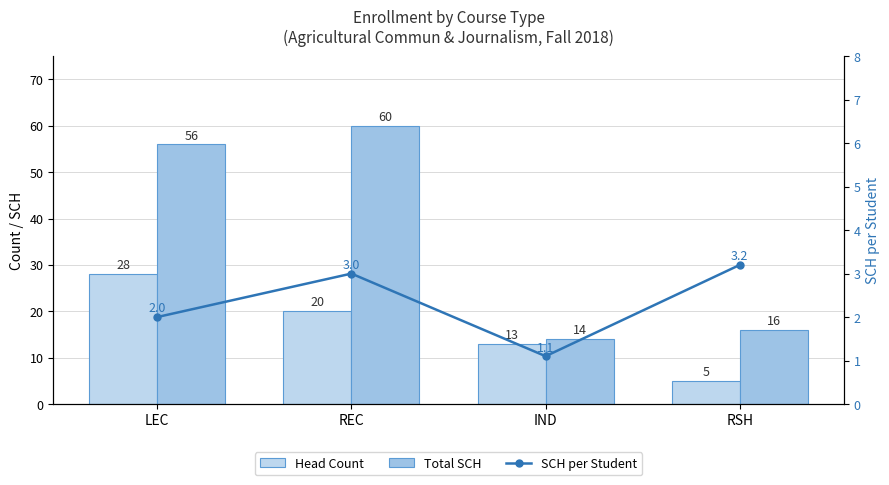

How many Head Count values are between 13 and 28?

3